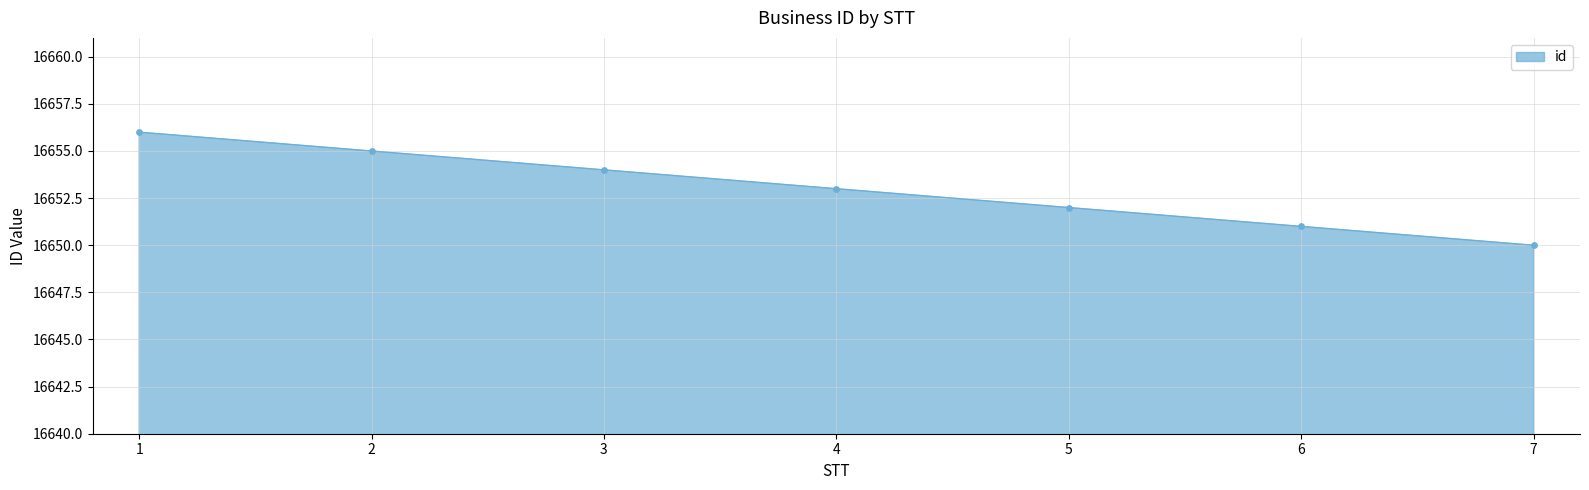

Approximately how many times larger is the value at 2 compared to 4?

1.0